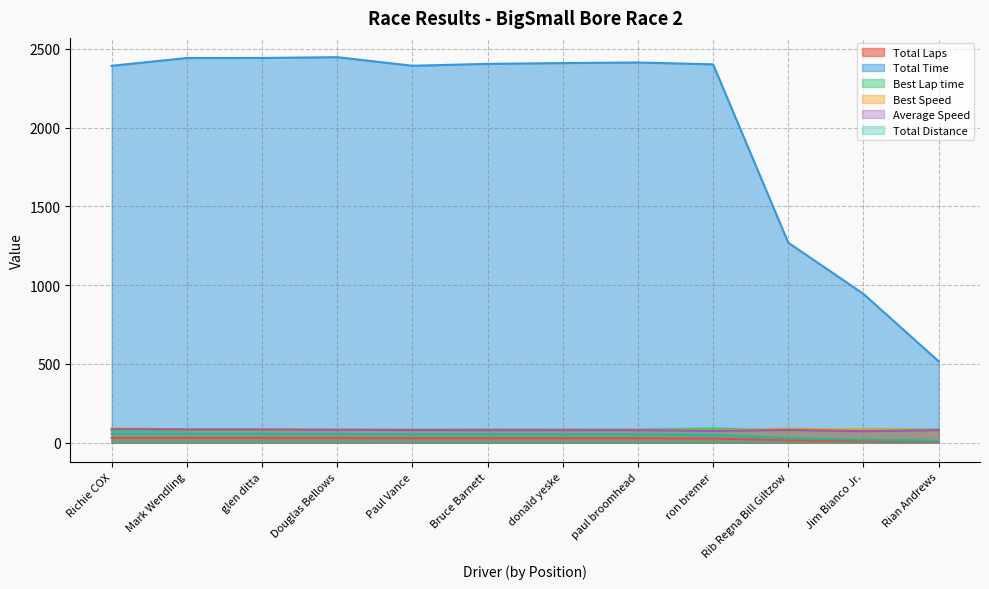

In Average Speed, how many points are lower than both neighbors (excluding endpoints)?

2